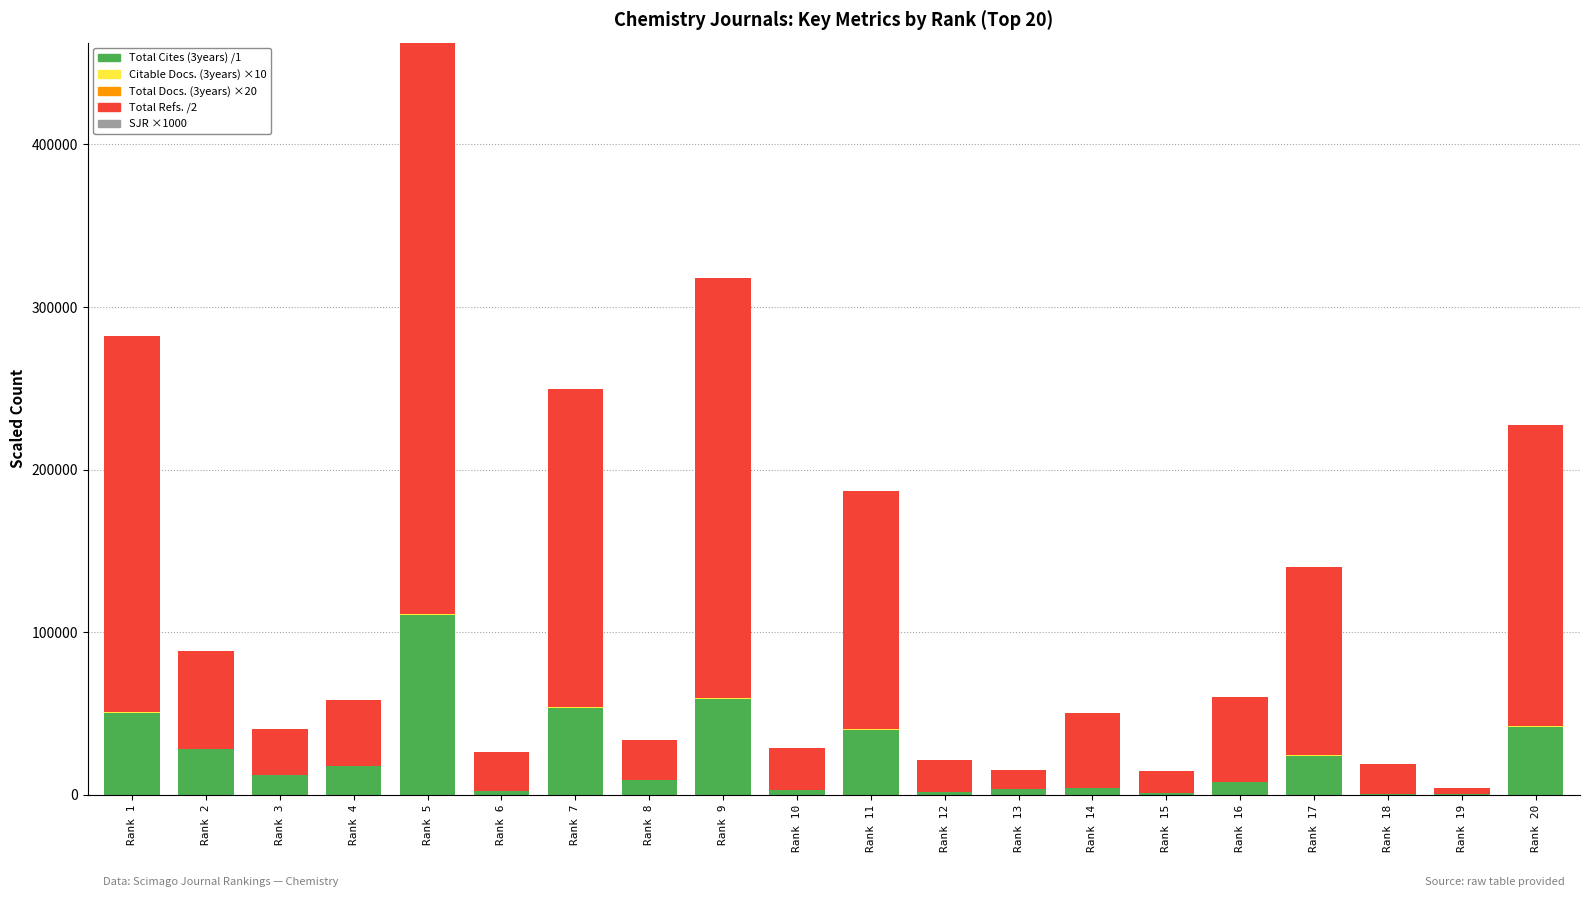

At which category is the sum across all series the highest?

Rank 5